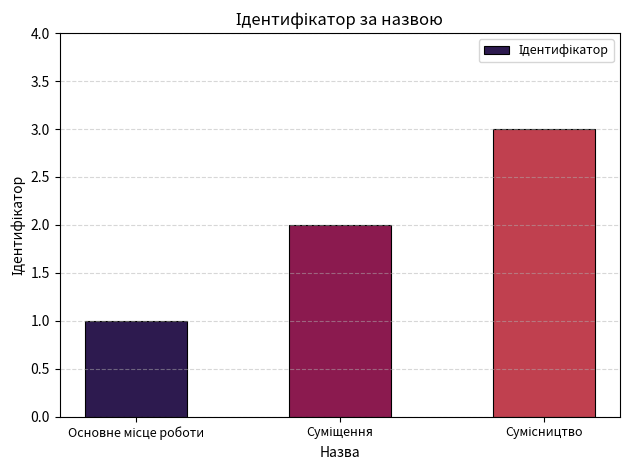

What is the maximum value shown in the chart?

3